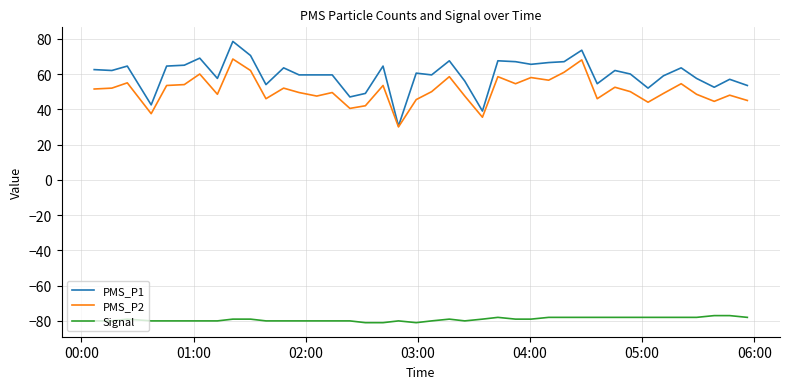

Which series has the largest total across all categories?

PMS_P1